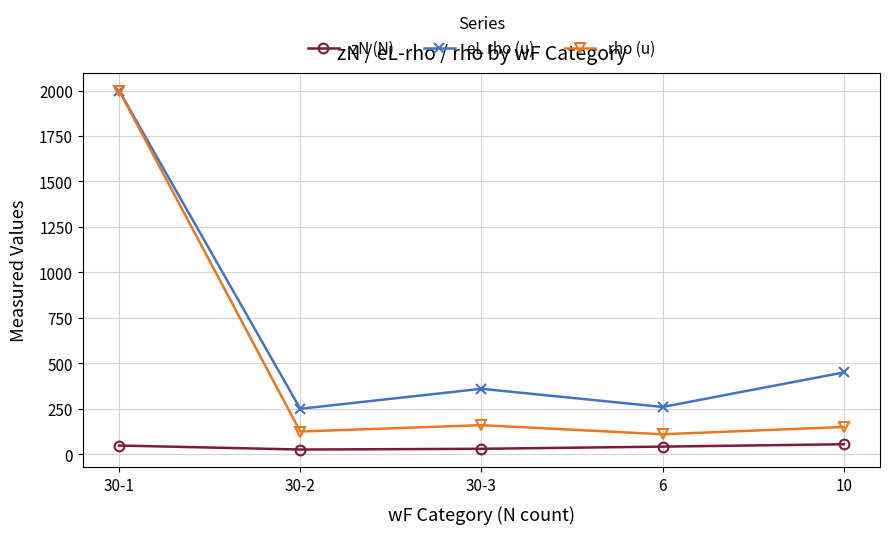

True or false: zN (N) and rho (u) cross at least once.

False